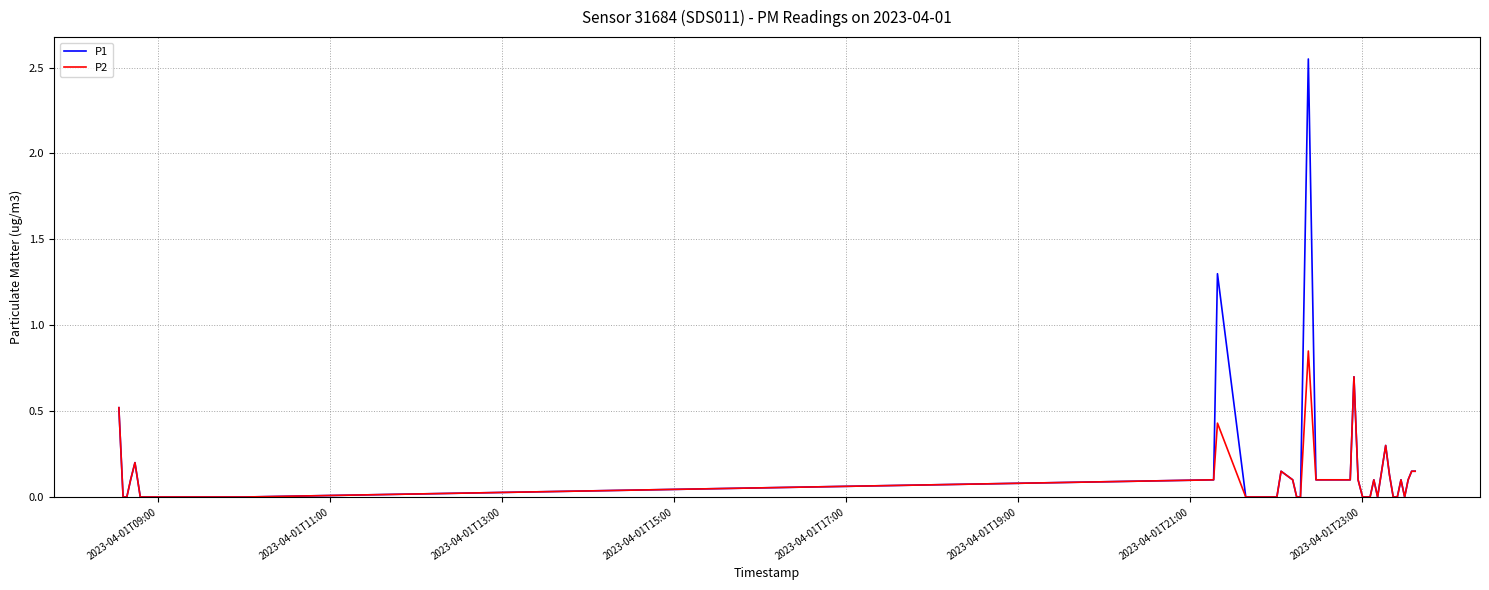

Rank the series by their maximum value, from highest to lowest.

P1, P2